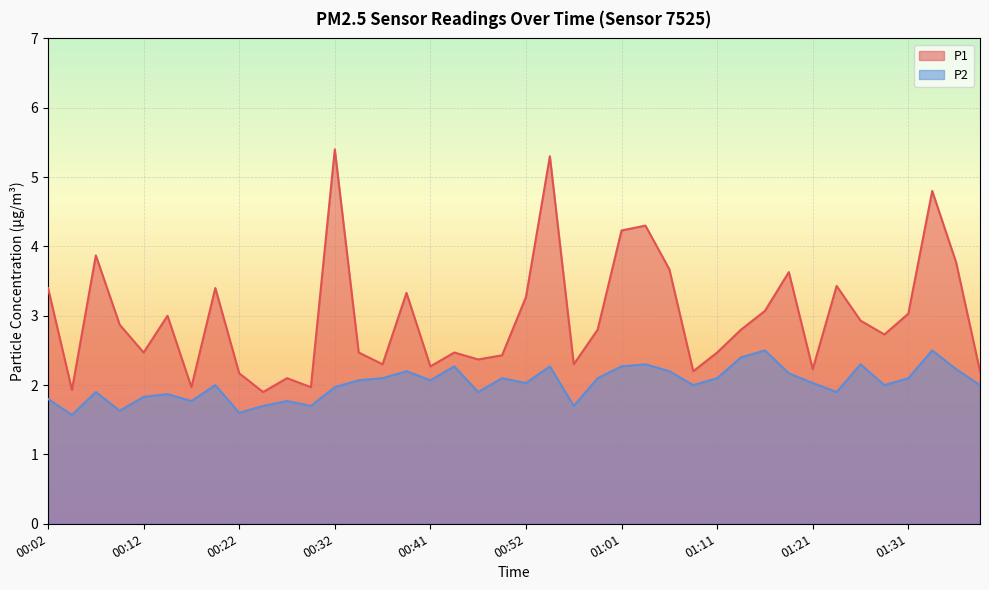

At which category is the sum across all series the highest?

00:54